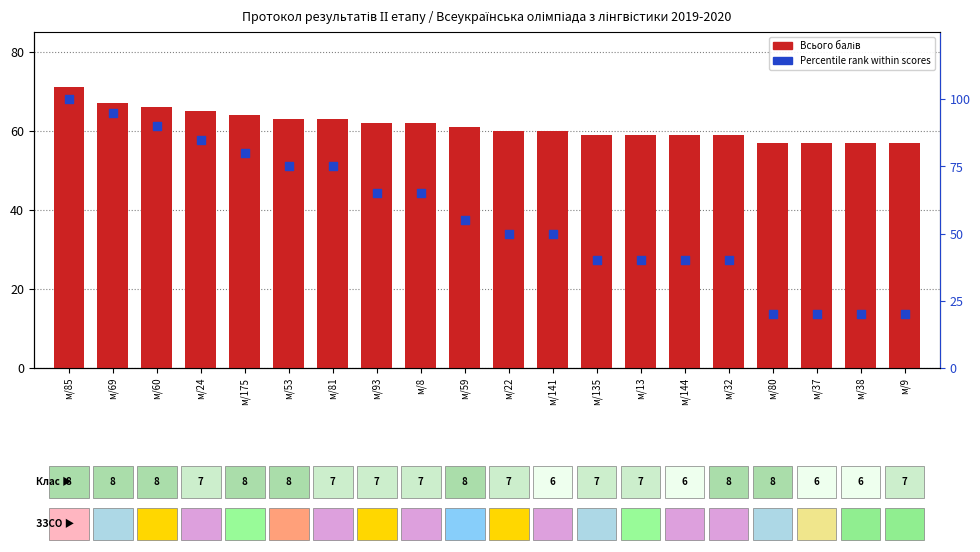

Which series contains the lowest Y value?

Percentile rank within scores